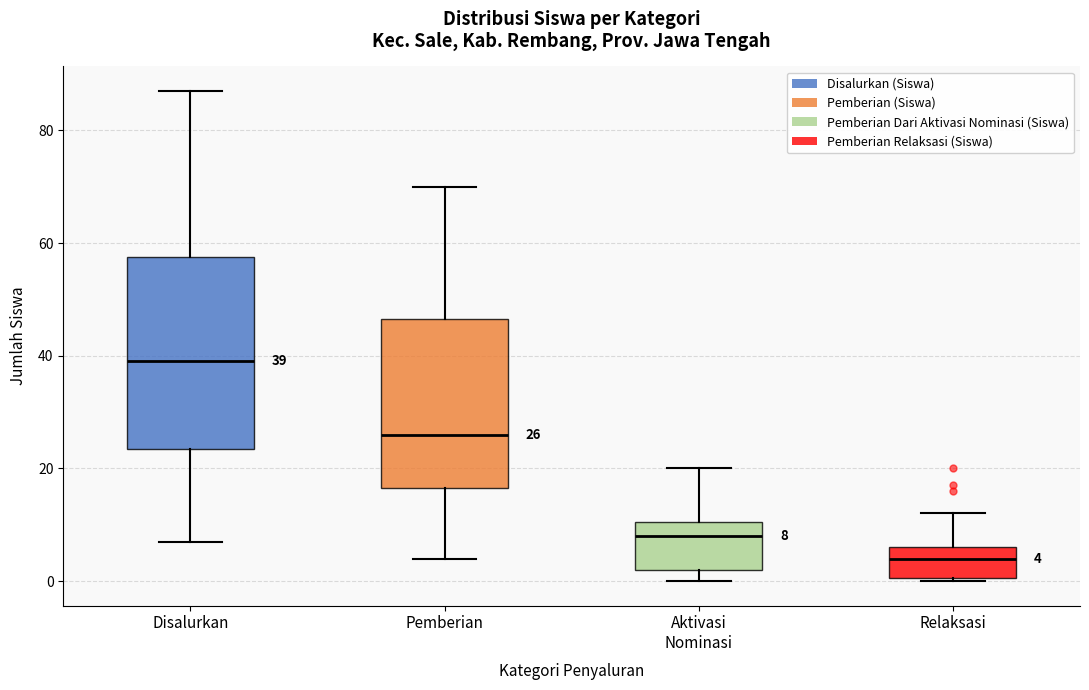

Comparing the boxes themselves (not the whiskers), which one is the tallest?

Disalurkan